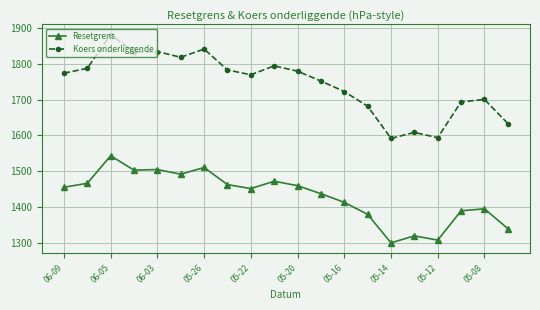

True or false: Resetgrens and Koers onderliggende intersect in this chart.

False